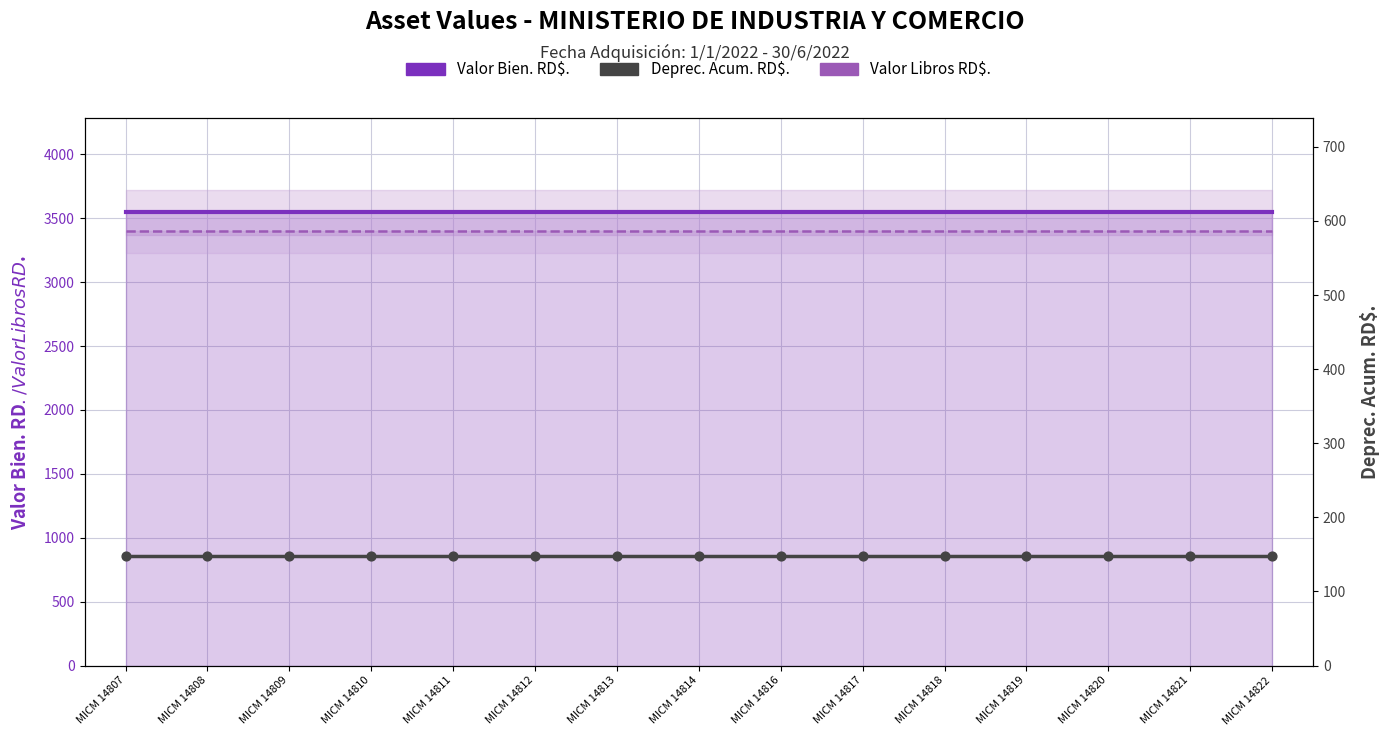

Which series reaches the maximum Y coordinate?

Valor Bien. RD$.